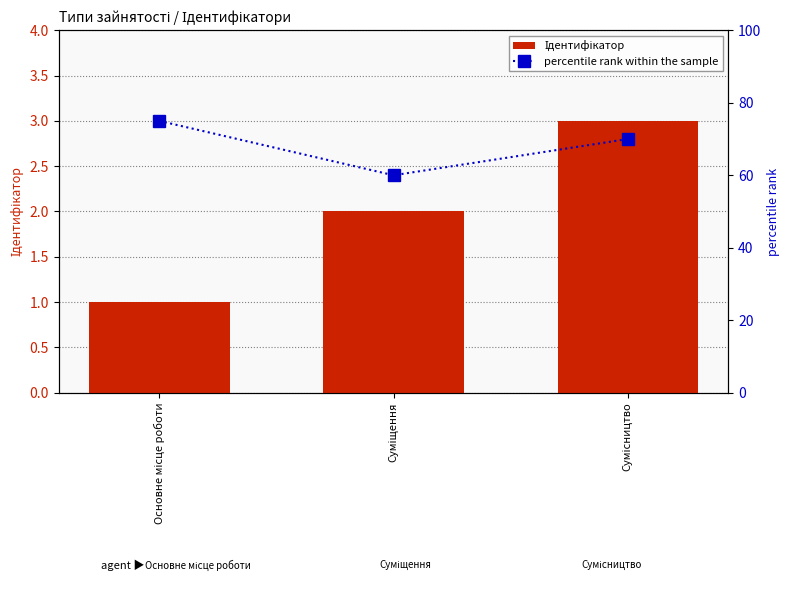

At which label is percentile rank within the sample closest to 67?

Сумісництво